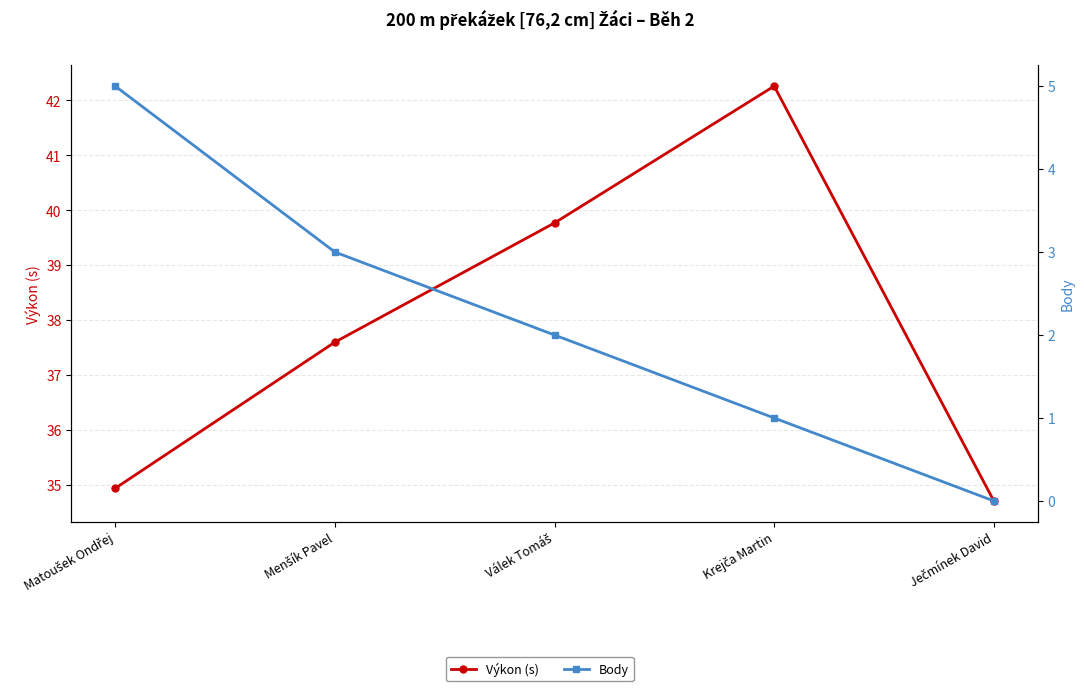

What is the spread (max minus min) of values at Krejča Martin?

41.3